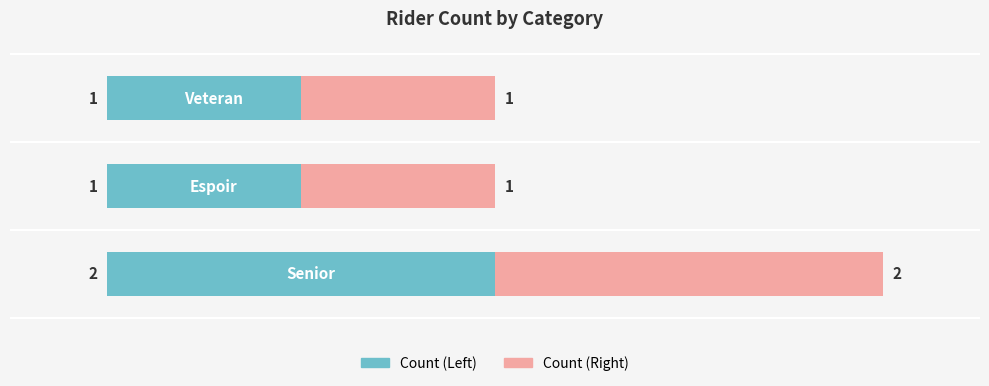

How many Count (Left) values are between 1 and 2?

3